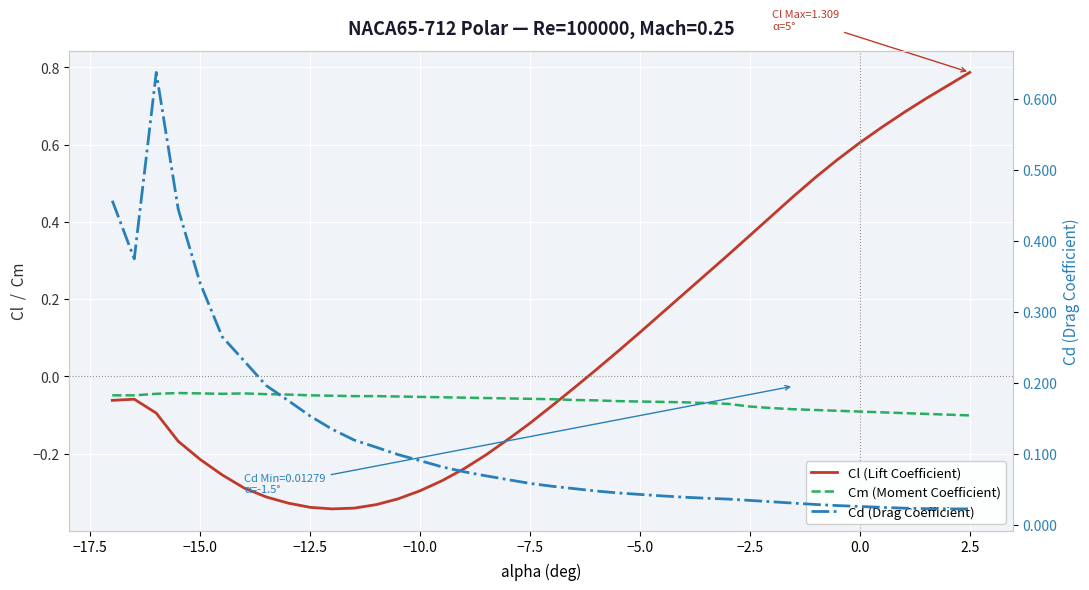

True or false: Cd (Drag Coefficient) and Cl (Lift Coefficient) intersect in this chart.

True